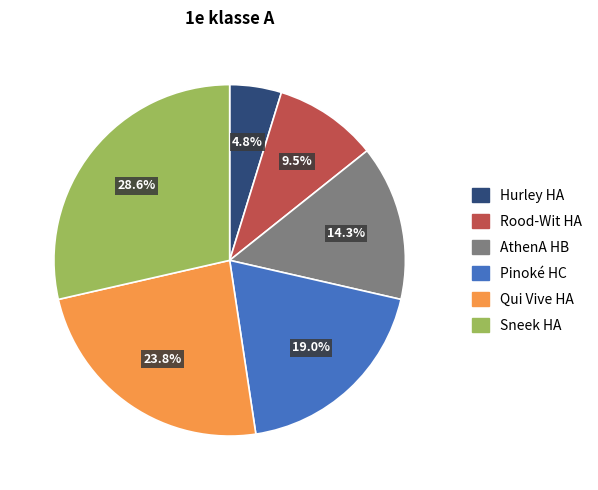

To the nearest percent, what portion does Sneek HA represent?

29%